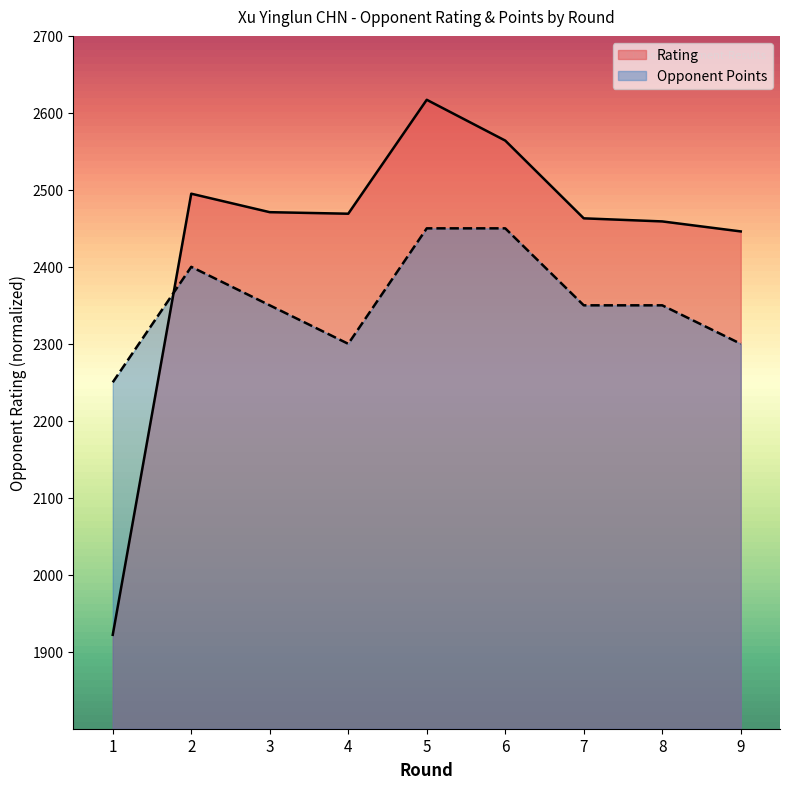

At how many categories does at least one series exceed 0?

9